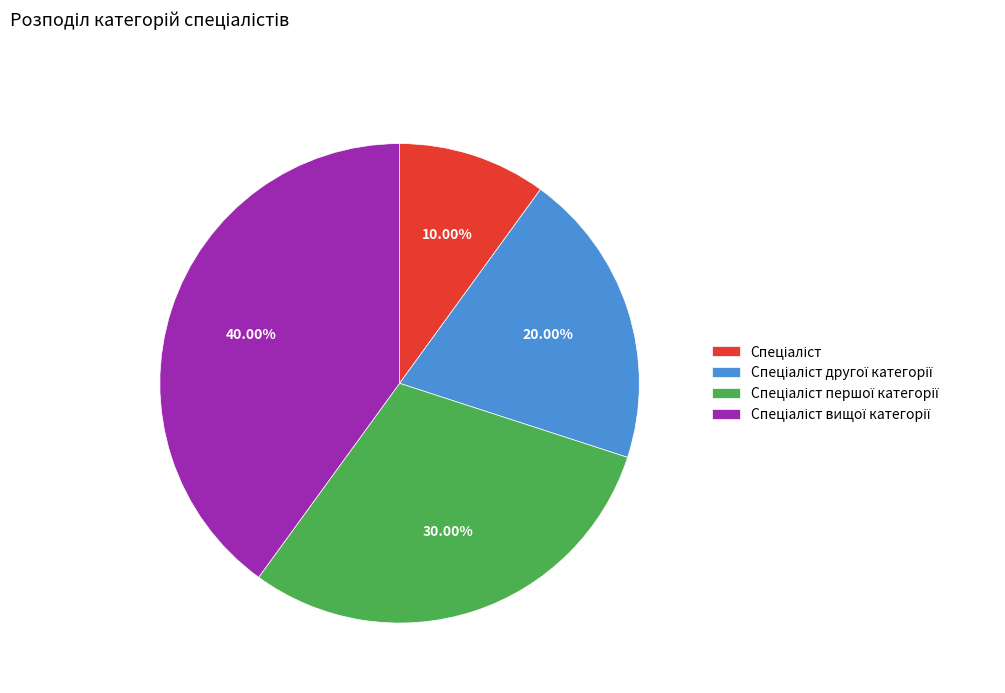

Is there any slice that represents more than half of the pie?

No